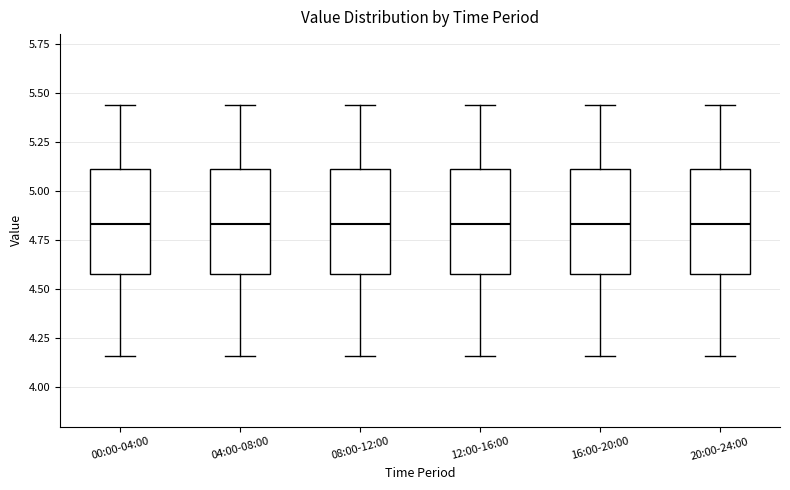

Reading left to right, transcribe this box plot: for each box, give where its median line is, the range the box spans, and where its two whiskers end, as read against the y-axis. The values are not printed on the chart, so give them approximately, as read against the axis.

00:00-04:00: median 4.85, box 4.60 to 5.10, whiskers 4.15 to 5.45
04:00-08:00: median 4.85, box 4.60 to 5.10, whiskers 4.15 to 5.45
08:00-12:00: median 4.85, box 4.60 to 5.10, whiskers 4.15 to 5.45
12:00-16:00: median 4.85, box 4.60 to 5.10, whiskers 4.15 to 5.45
16:00-20:00: median 4.85, box 4.60 to 5.10, whiskers 4.15 to 5.45
20:00-24:00: median 4.85, box 4.60 to 5.10, whiskers 4.15 to 5.45